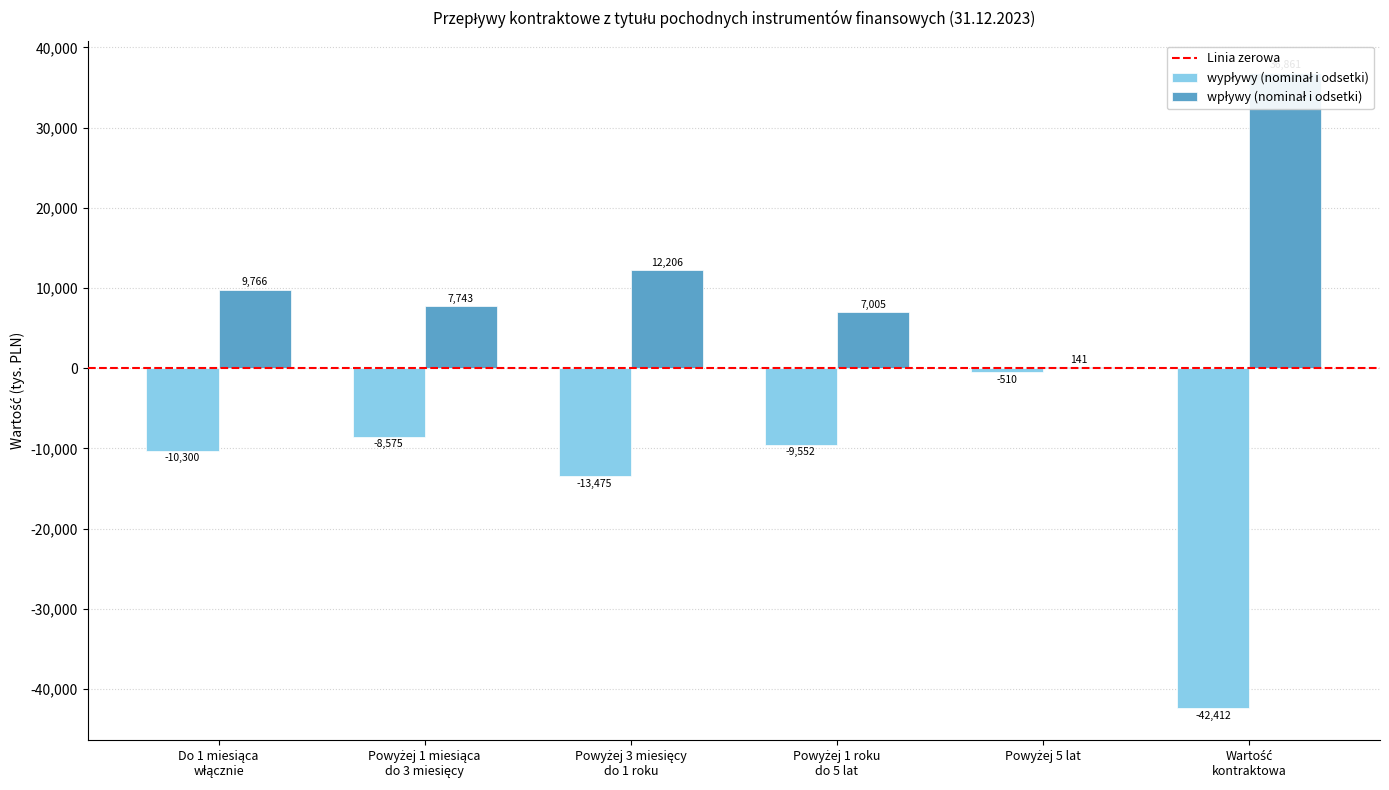

What is the sum of all wpływy (nominał i odsetki) values?

73722